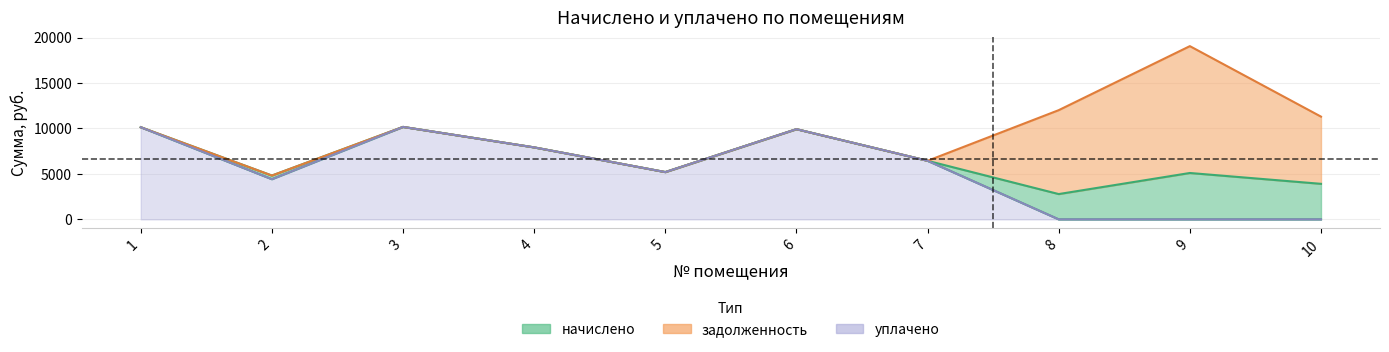

Which series has the widest spread of values?

уплачено